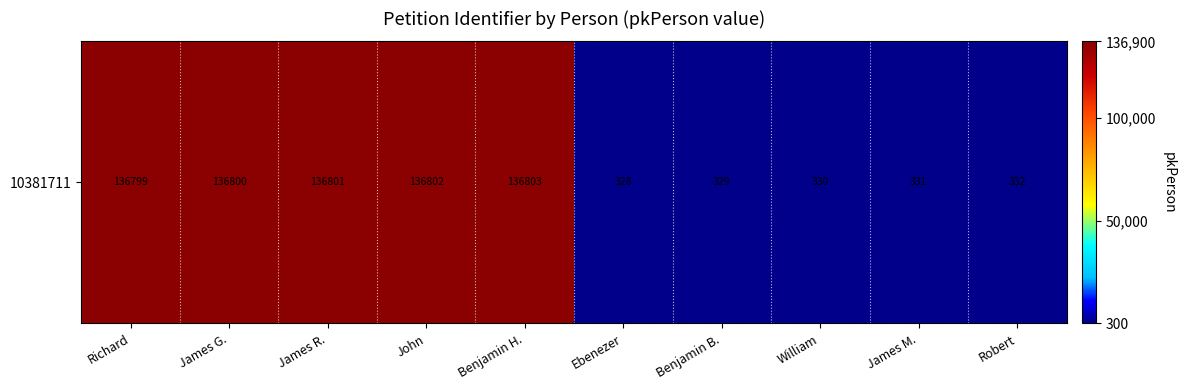

Is it true that the value at James R. is 67845?

False